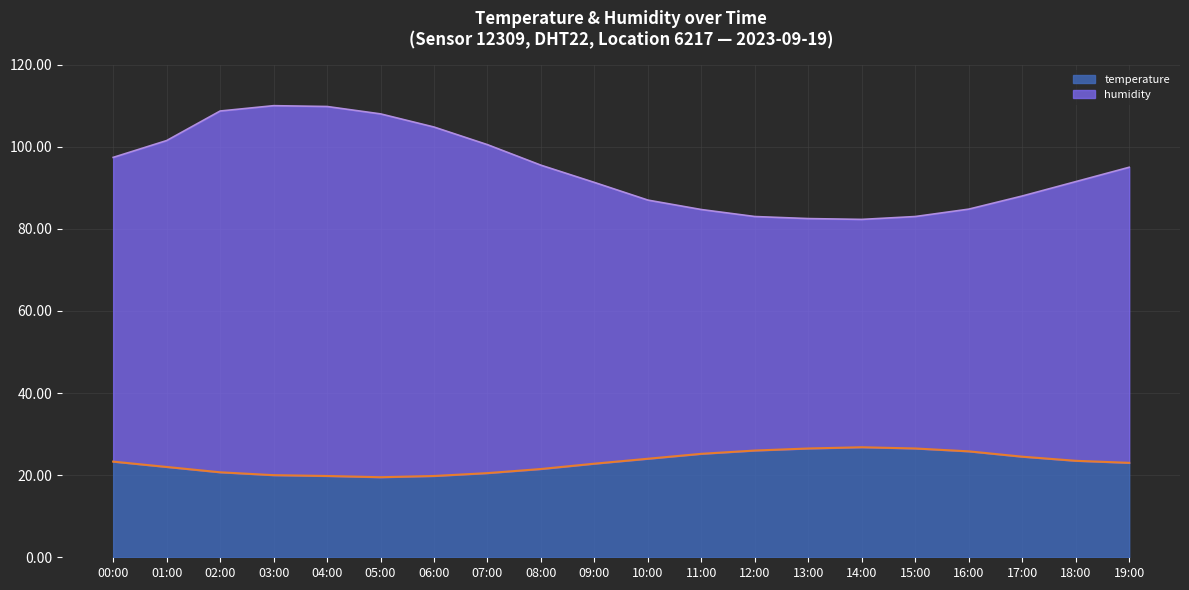

Is it true that humidity equals 88.0 at 17:00?

True